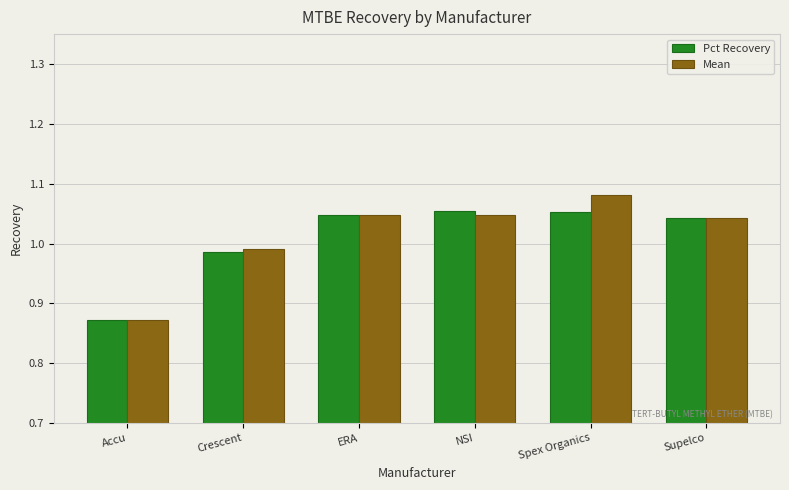

True or false: Pct Recovery has a value of 1.8 at Spex Organics.

False